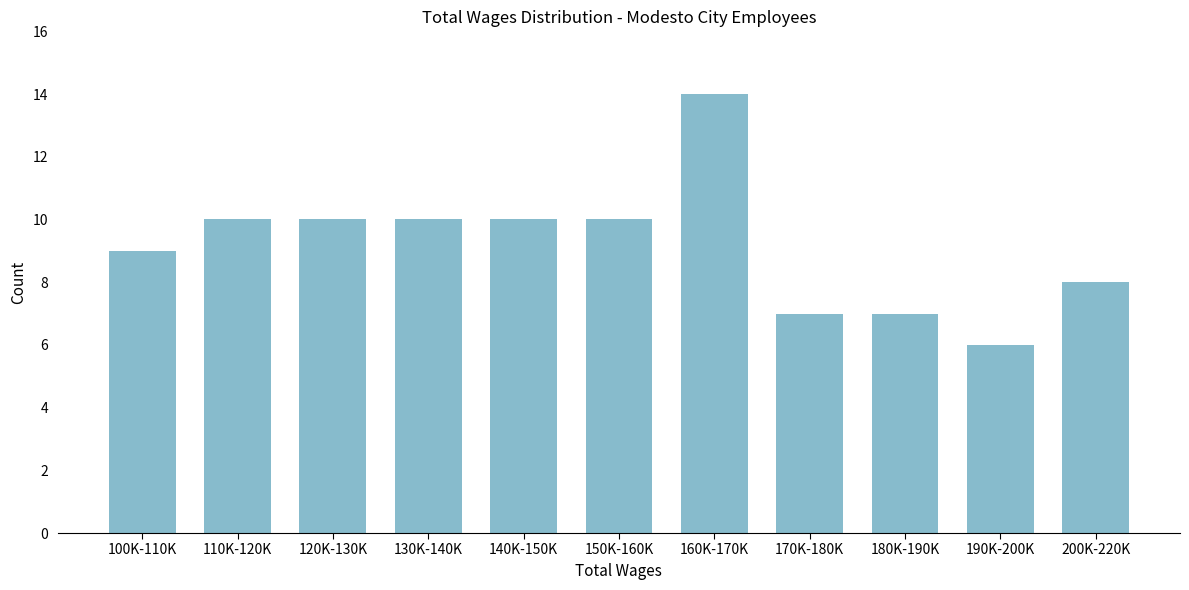

Reading left to right, extract all data points from this chart.

100K-110K=9	110K-120K=10	120K-130K=10	130K-140K=10	140K-150K=10	150K-160K=10	160K-170K=14	170K-180K=7	180K-190K=7	190K-200K=6	200K-220K=8